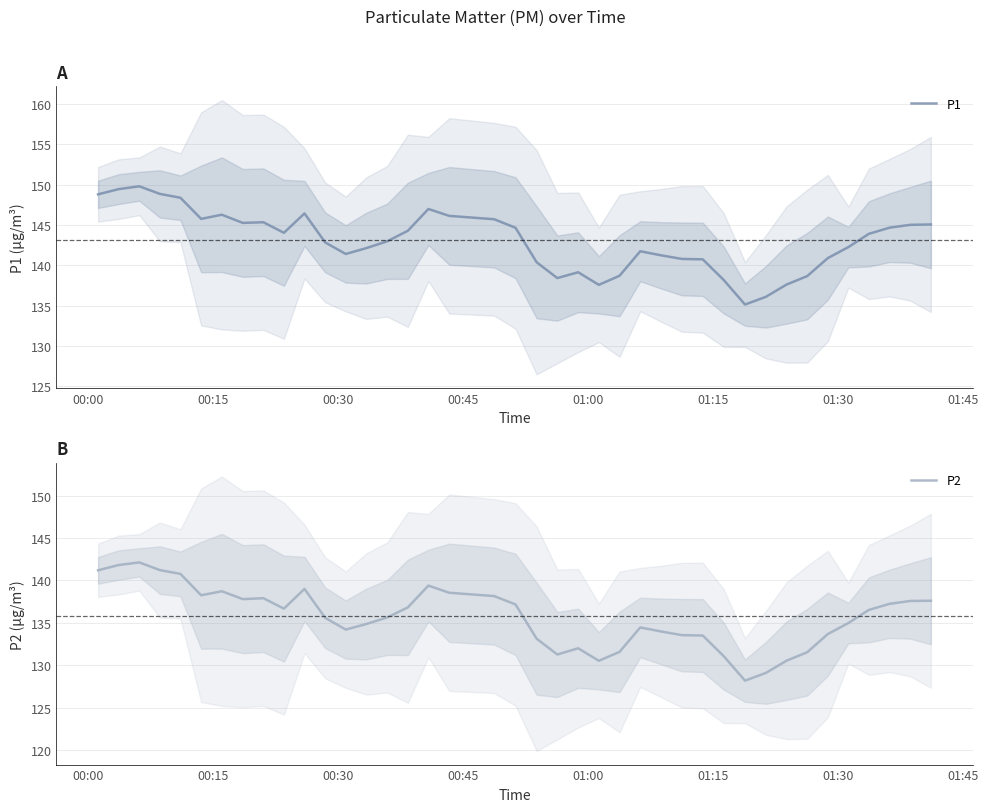

List the series in order of their peak value, lowest first.

P2, P1